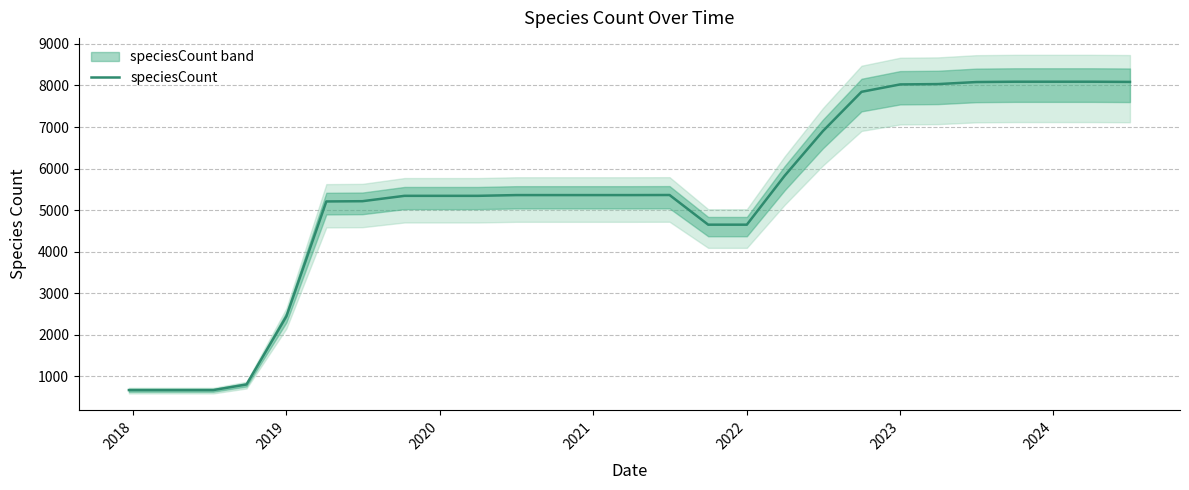

The value of speciesCount at 2019 is 2445. True or false?

True